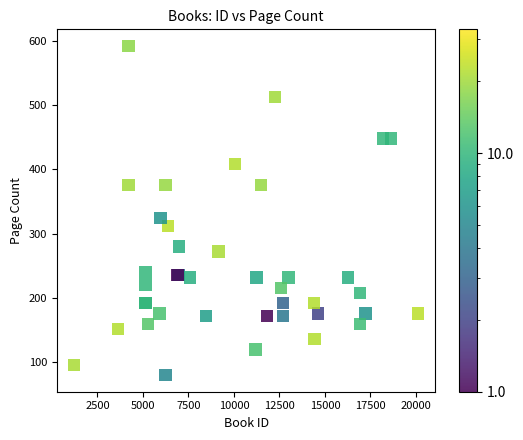

What Y value in the scatter plot is closest to 336?

324